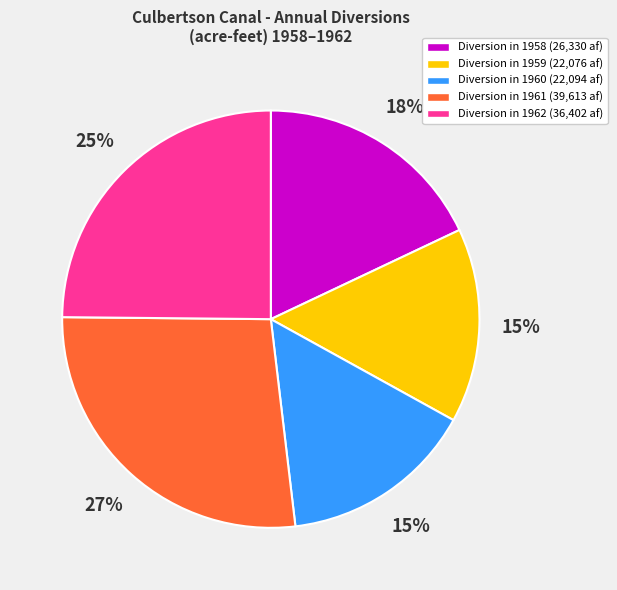

True or false: Diversion in 1961 (39,613 af) accounts for 39% of the total.

False